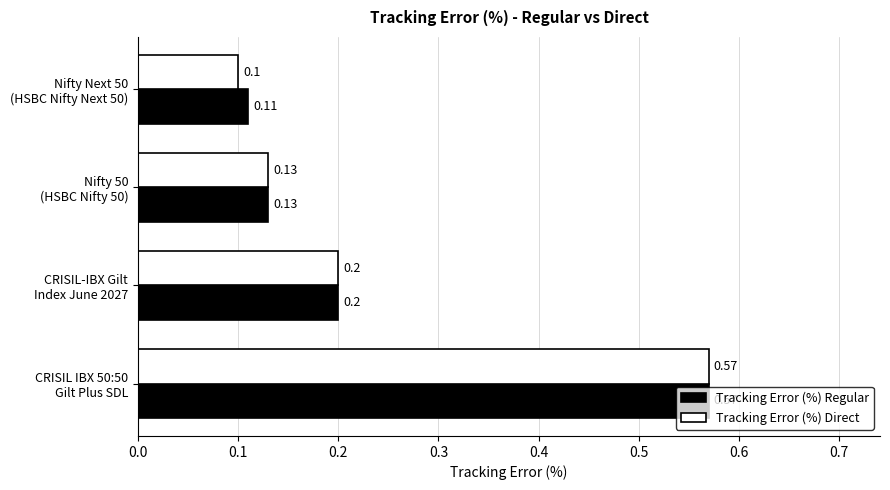

What is the sum of all Tracking Error (%) Regular values?

1.0